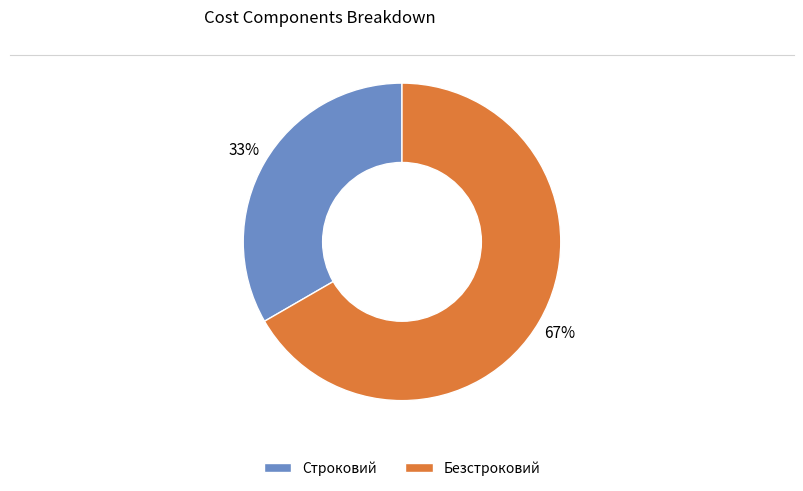

Rank the categories by value from highest to lowest.

Безстроковий, Строковий